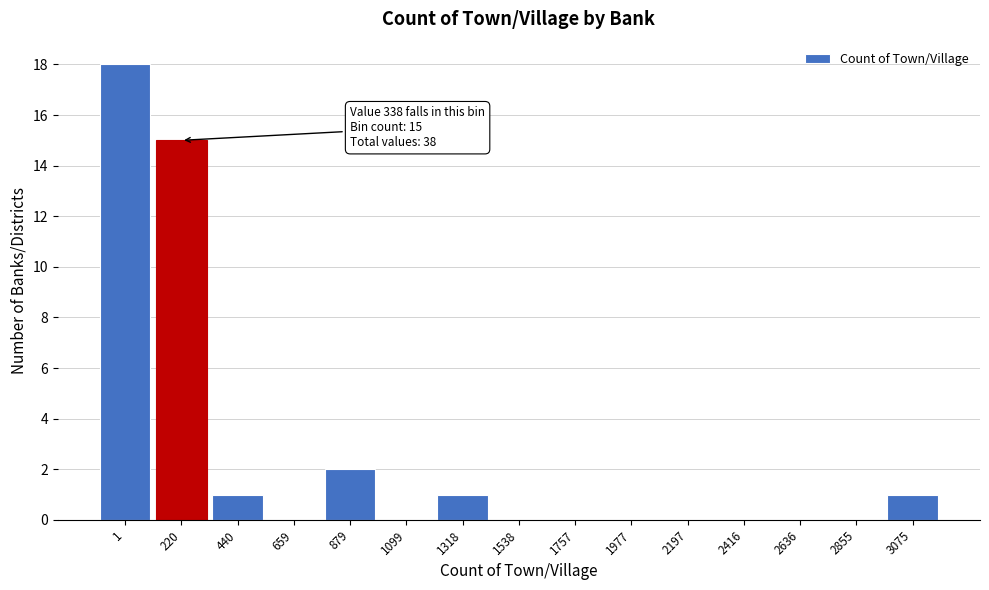

Reading left to right, transcribe all the data shown in this chart.

1=18	220=15	440=1	659=0	879=2	1099=0	1318=1	1538=0	1757=0	1977=0	2197=0	2416=0	2636=0	2855=0	3075=1